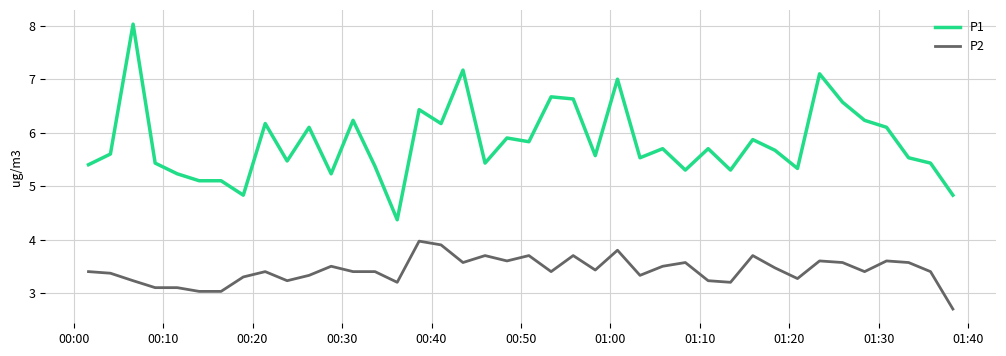

Which series has the widest spread of values?

P1